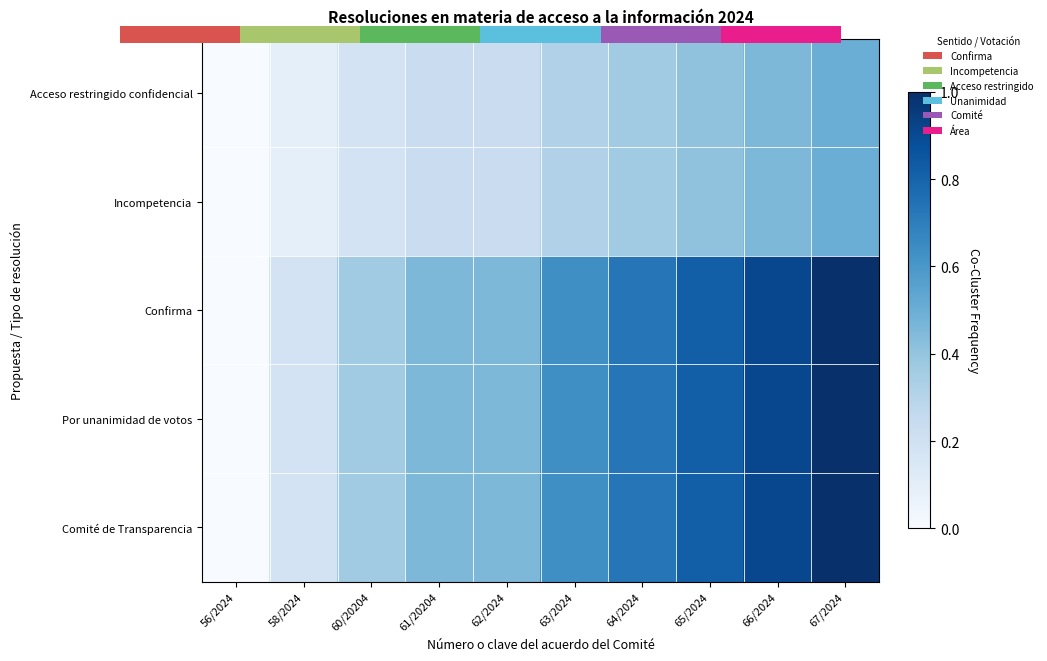

Which series has the largest total across all categories?

Confirma